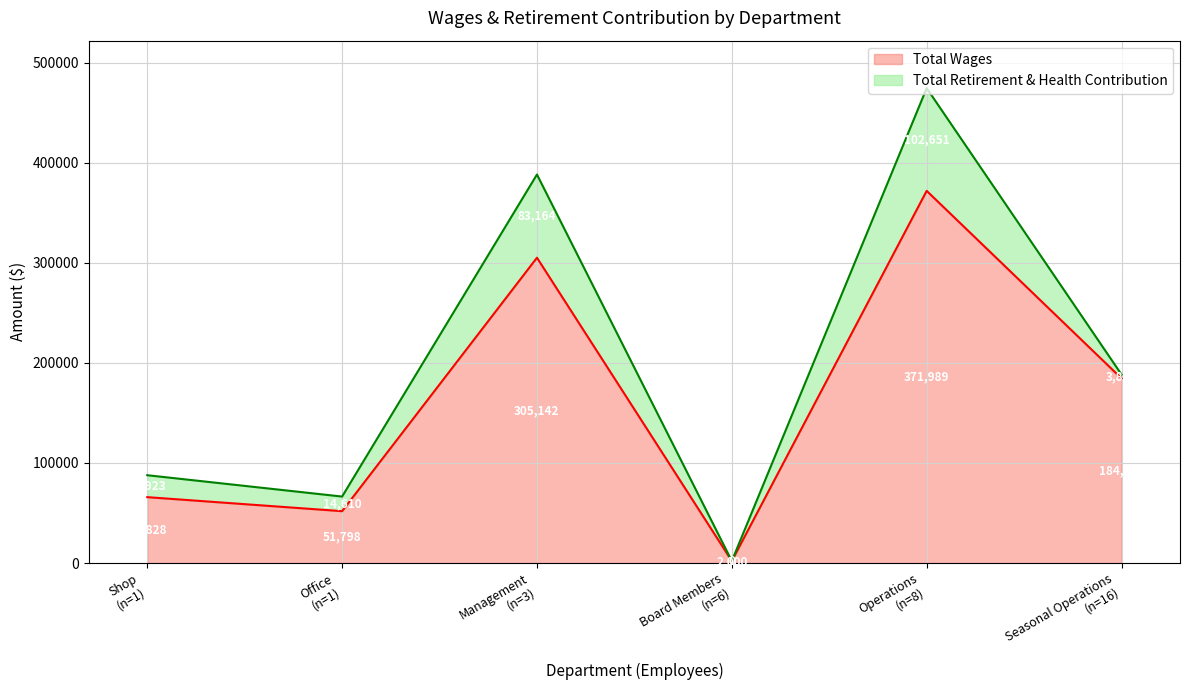

Reading left to right, what are all the values shown in this chart?

Total Wages: Operations=371989	Management=305142	Seasonal Operations=184506	Shop=65828	Office=51798	Board Members=2000
Total Retirement & Health Contribution: Operations=102651	Management=83164	Seasonal Operations=3853	Shop=21923	Office=14610	Board Members=0